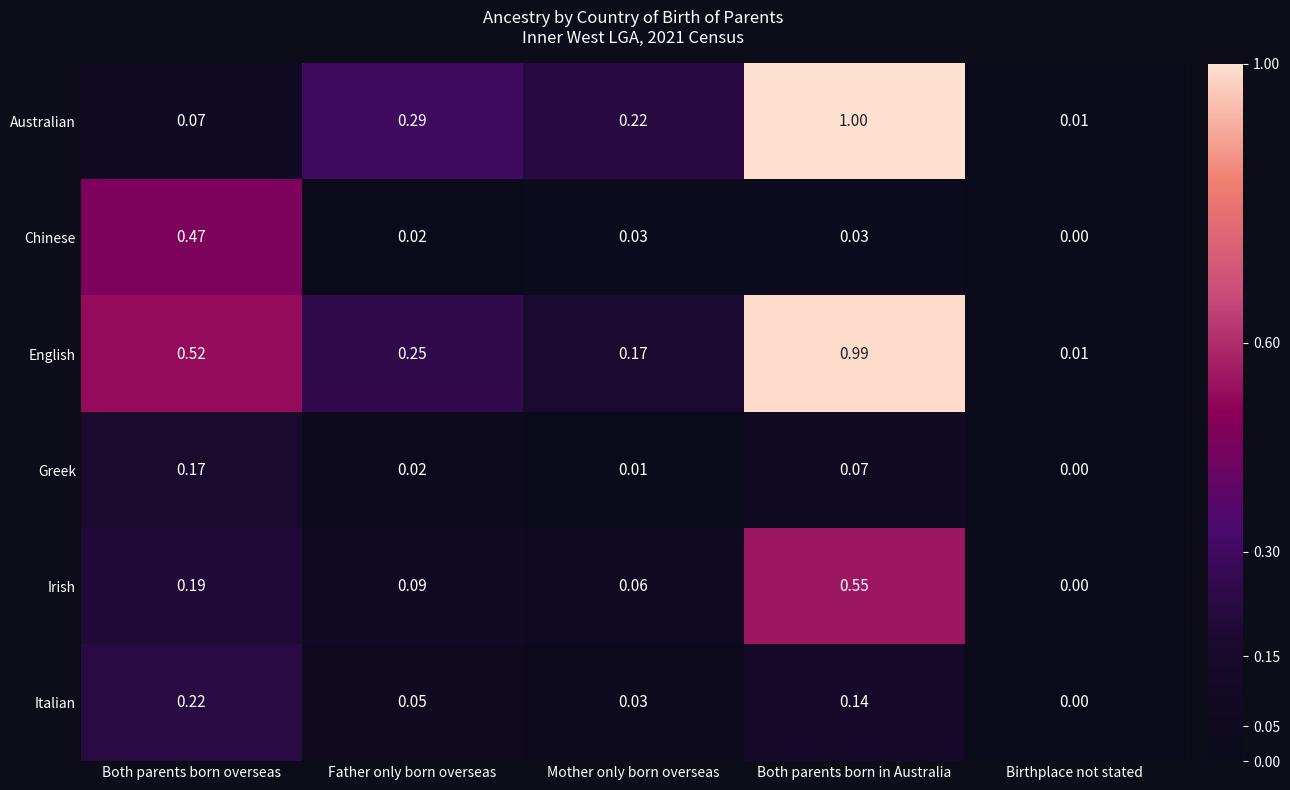

Which label corresponds to the largest value in the chart?

Both parents born in Australia